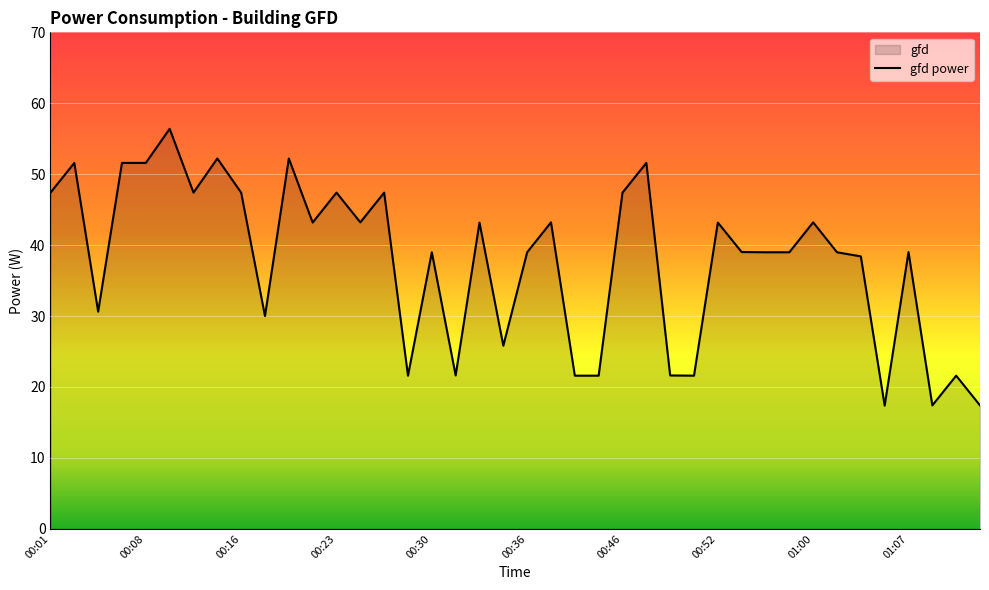

Approximately how many times larger is the value at 01:09 compared to 00:06?

0.4